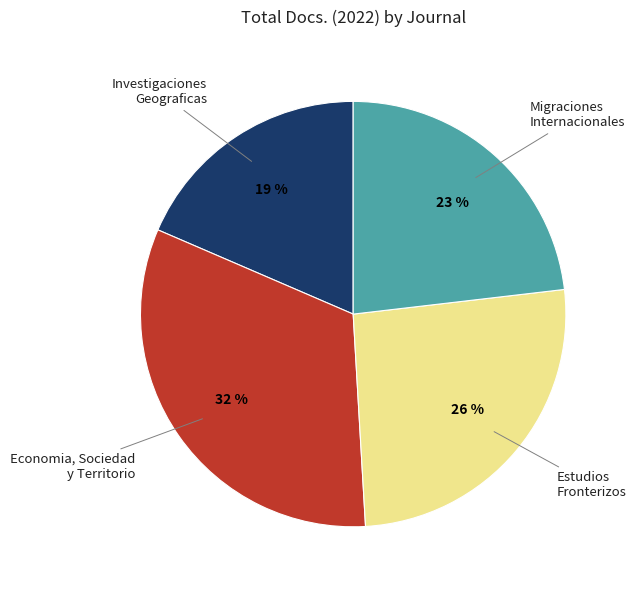

To the nearest percent, what is the average slice percentage?

25%